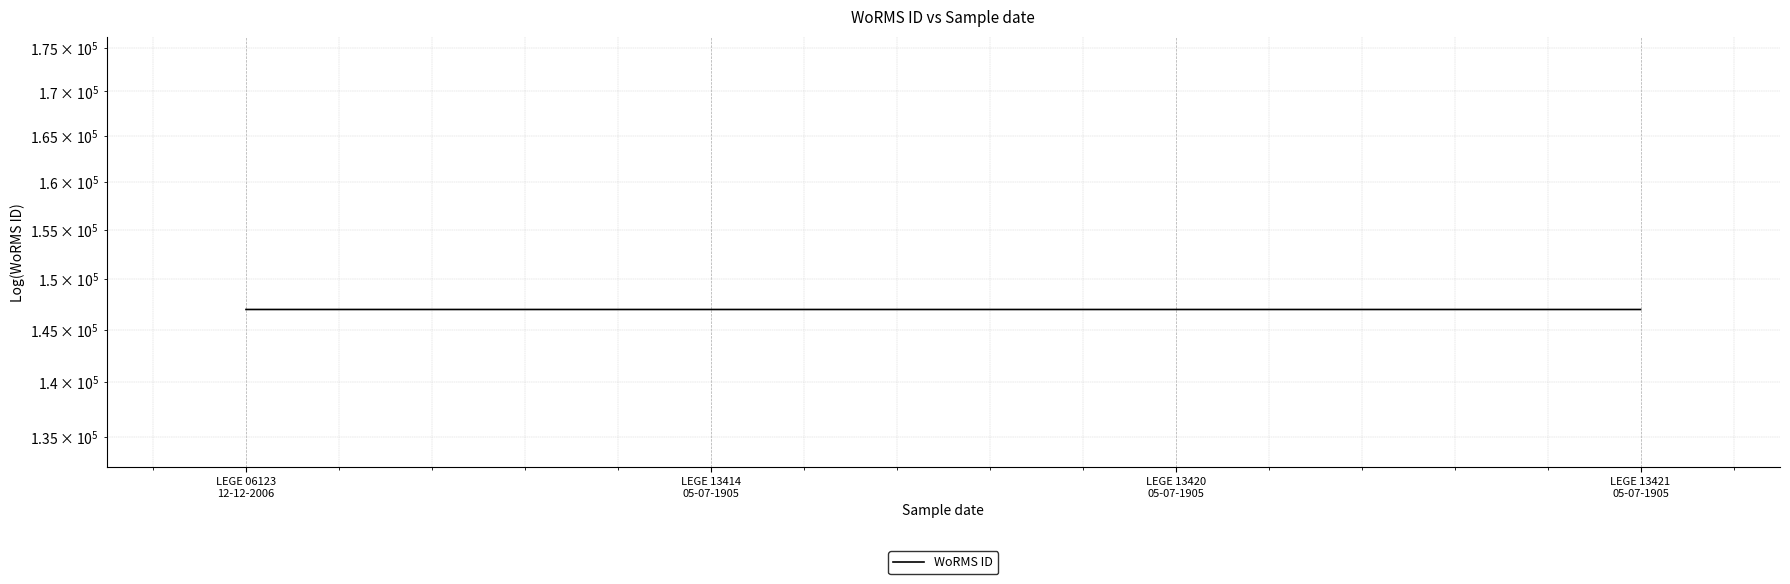

What position from the left is LEGE 13414
05-07-1905?

2